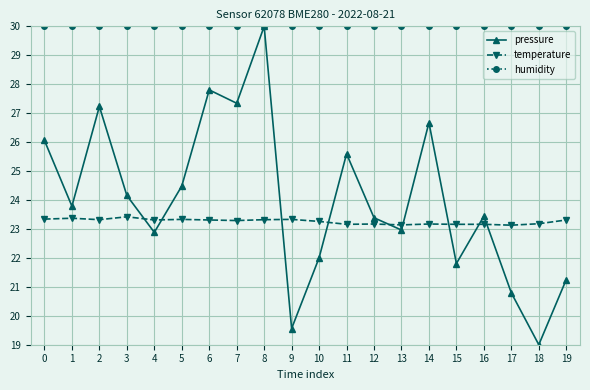

Rank the series at 15 from lowest to highest value.

pressure, temperature, humidity